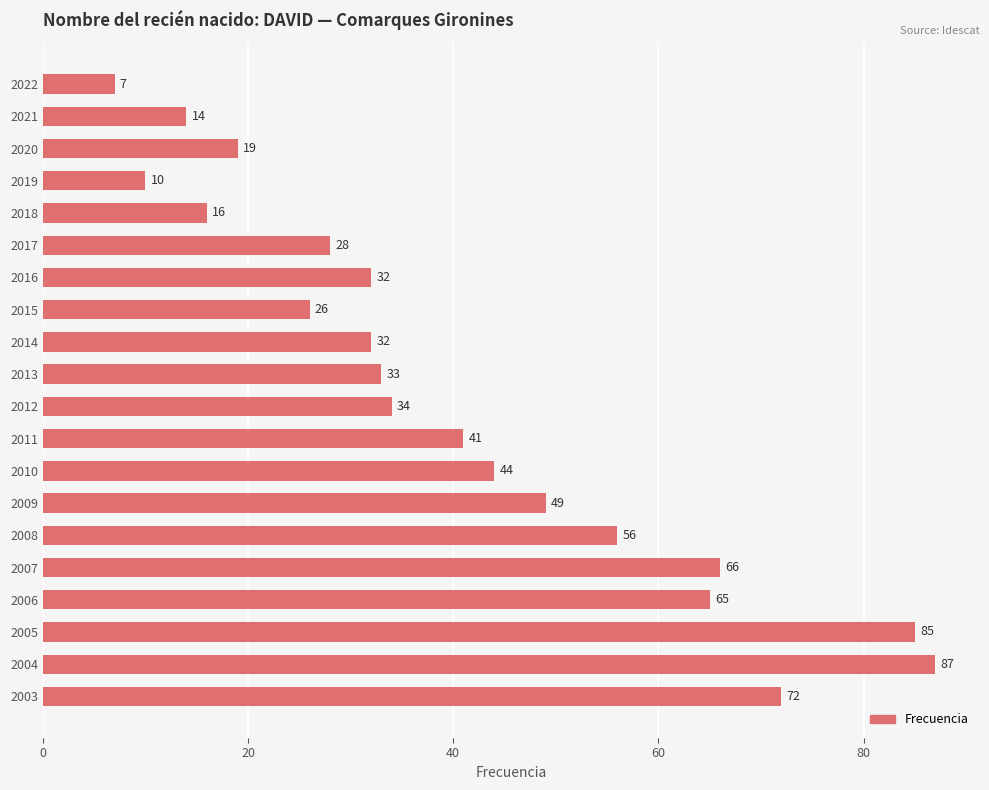

What is the value of the 13th bar from the top?

44